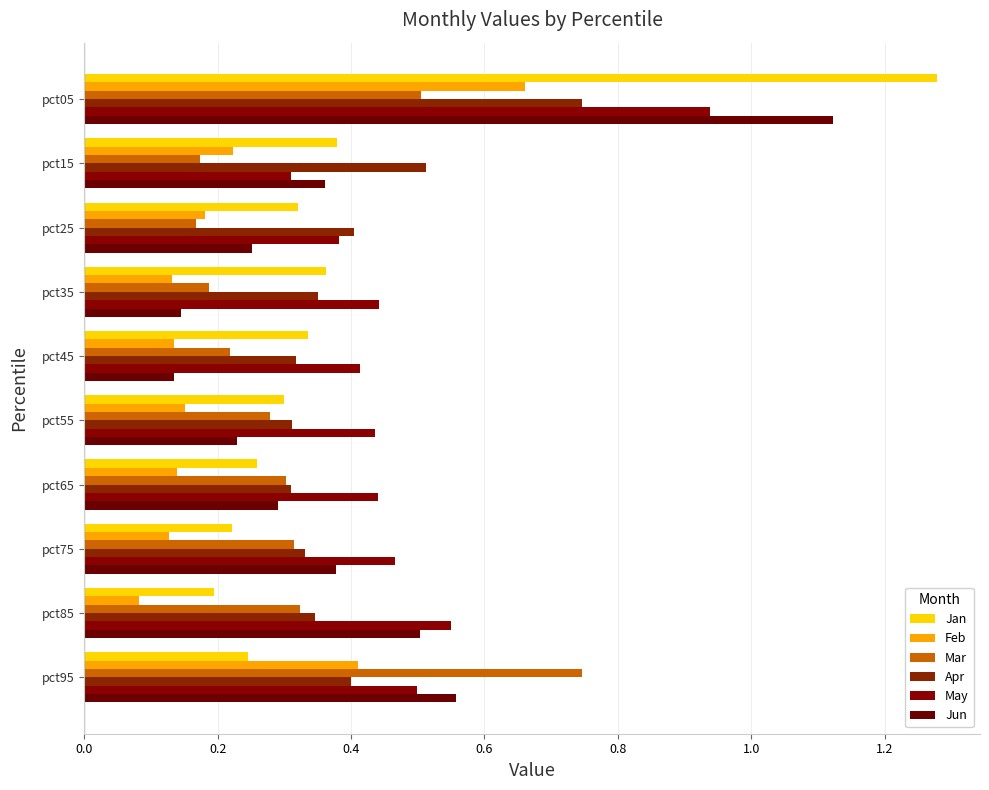

Reading left to right, extract all data points from this chart.

Jan: 1.3	0.4	0.3	0.4	0.3	0.3	0.3	0.2	0.2	0.2
Feb: 0.7	0.2	0.2	0.1	0.1	0.2	0.1	0.1	0.1	0.4
Mar: 0.5	0.2	0.2	0.2	0.2	0.3	0.3	0.3	0.3	0.7
Apr: 0.7	0.5	0.4	0.4	0.3	0.3	0.3	0.3	0.3	0.4
May: 0.9	0.3	0.4	0.4	0.4	0.4	0.4	0.5	0.5	0.5
Jun: 1.1	0.4	0.3	0.1	0.1	0.2	0.3	0.4	0.5	0.6